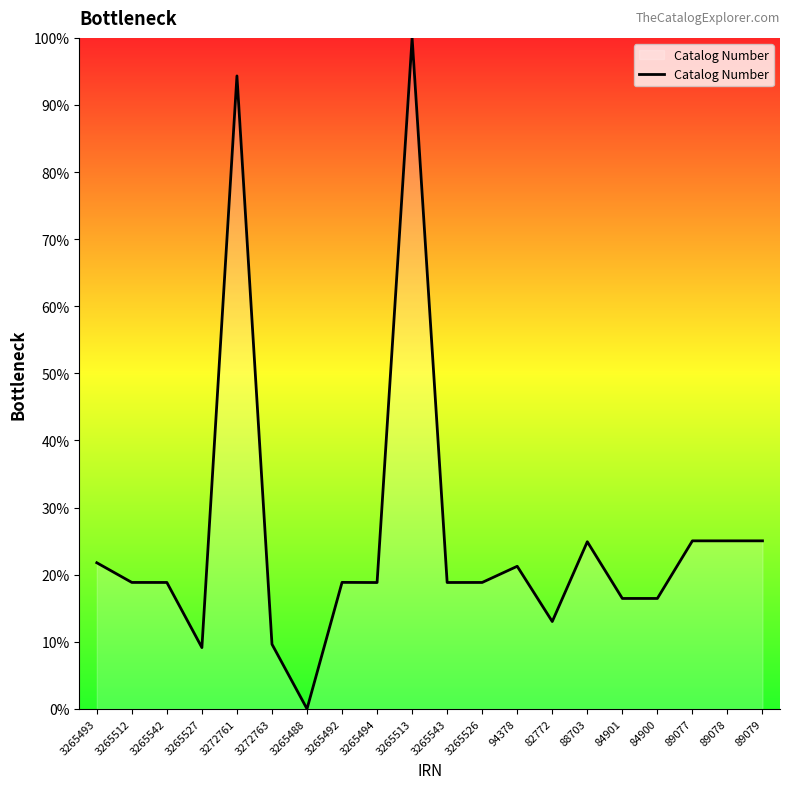

At which category does the chart reach its minimum across all series?

3265488